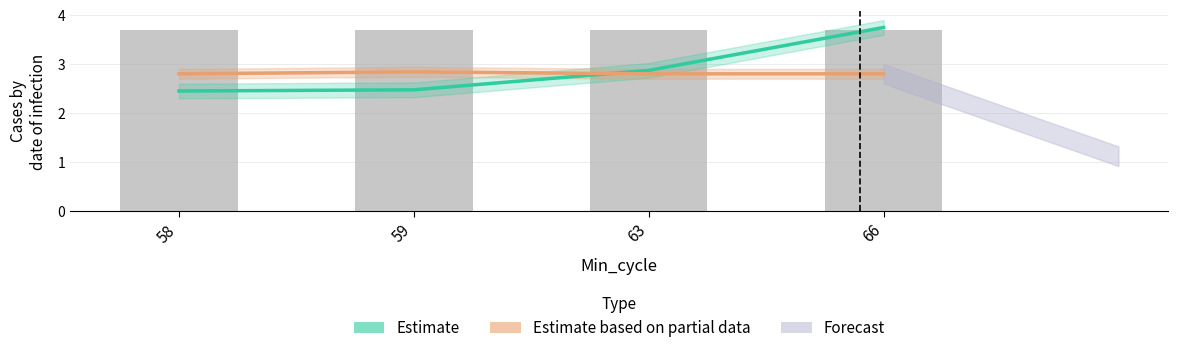

What is the spread (max minus min) of values at 59?

1.2